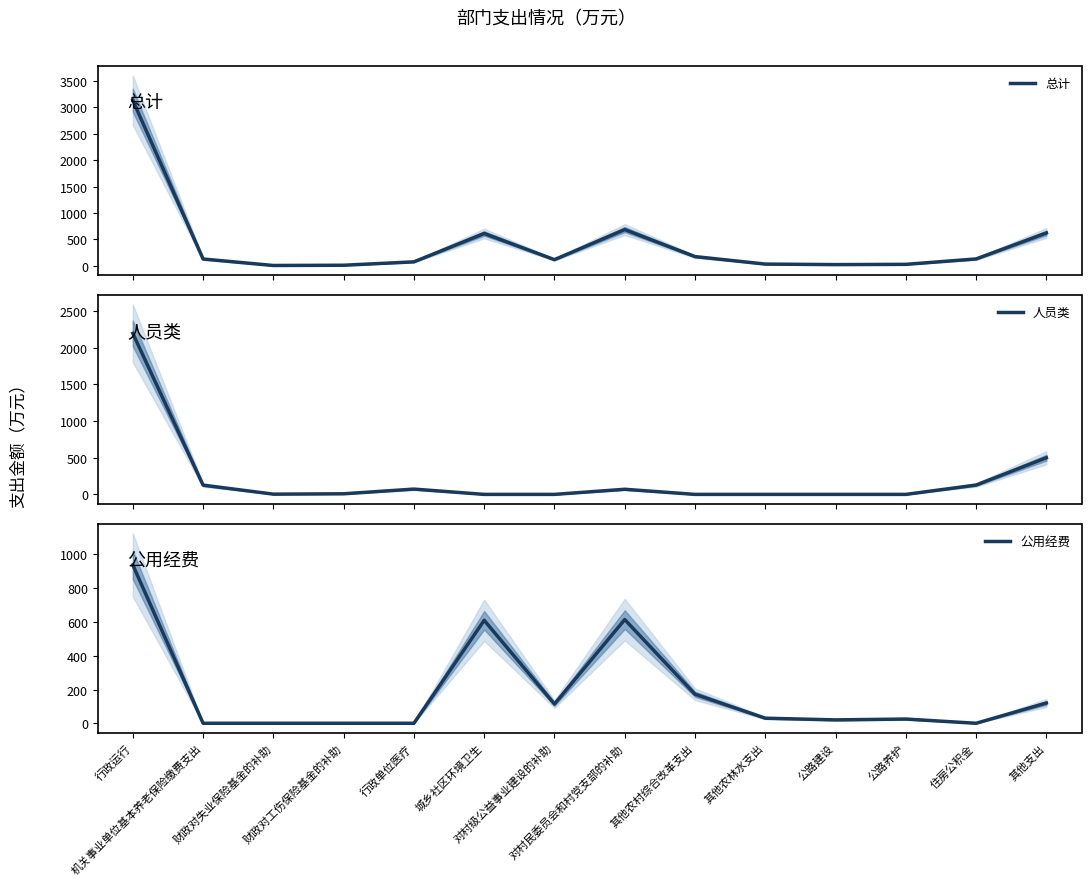

What value does the 总计 series have at 住房公积金?

127.3